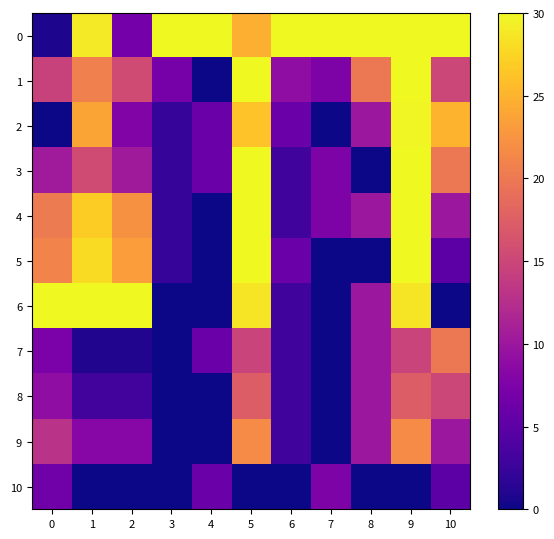

Which category has the lowest value across all series?

4